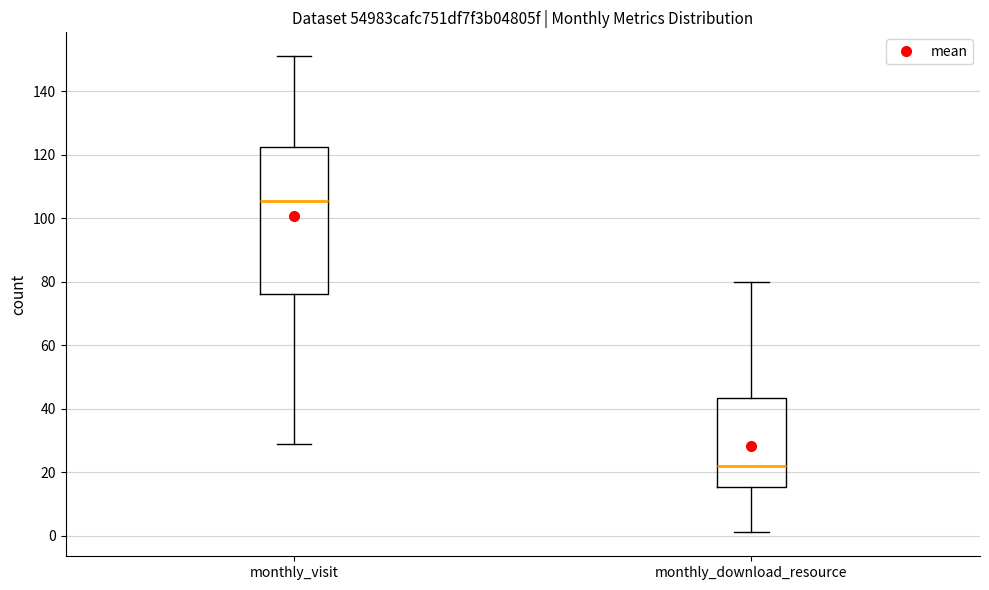

Where does the median line of the box for monthly_visit sit on the y-axis? The values are not printed on the chart, so give them approximately, as read against the axis.

106